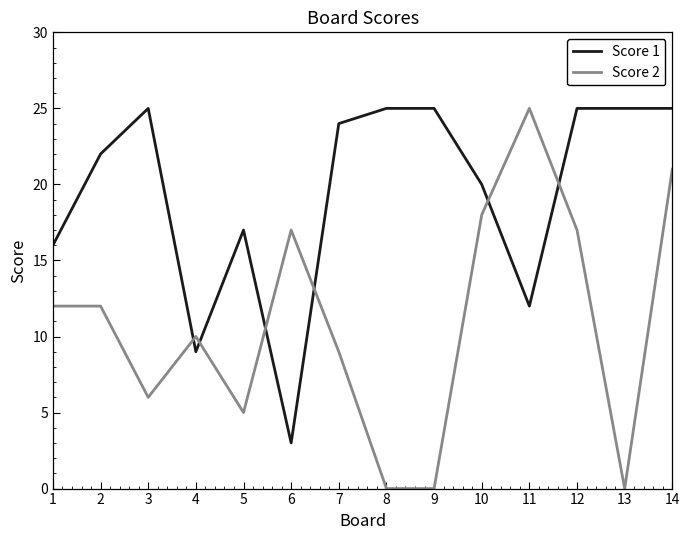

Is this an area chart (filled region under the line)?

No